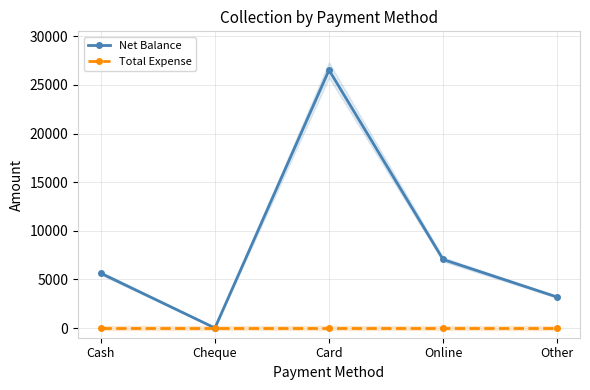

True or false: Total Expense has more than 1 interior local peaks.

False